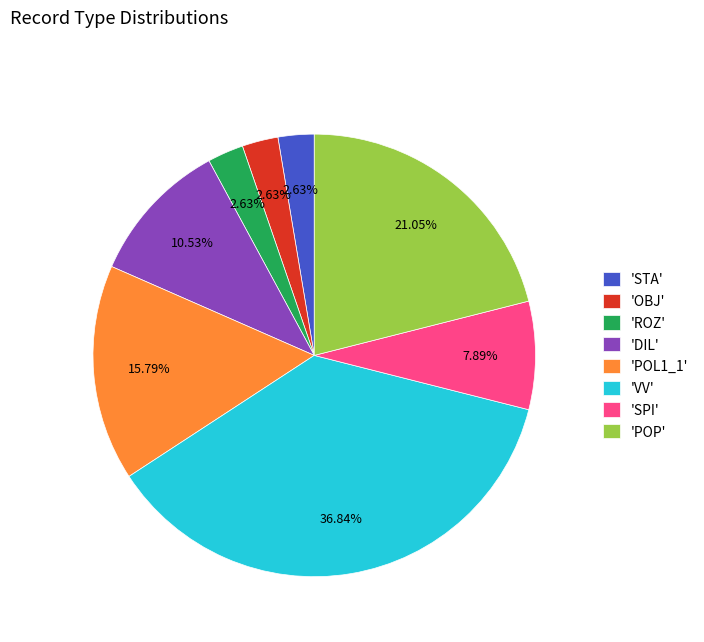

Does any single category account for the majority?

No